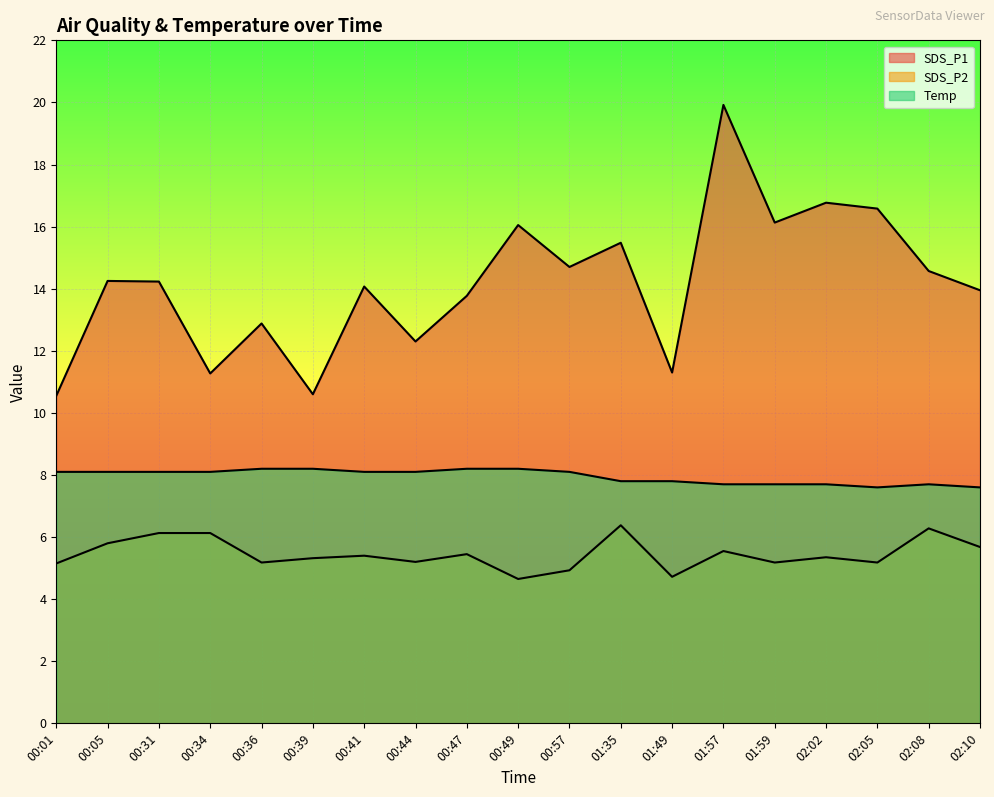

What is the value of the SDS_P1 point at the 8th from the left?

12.3